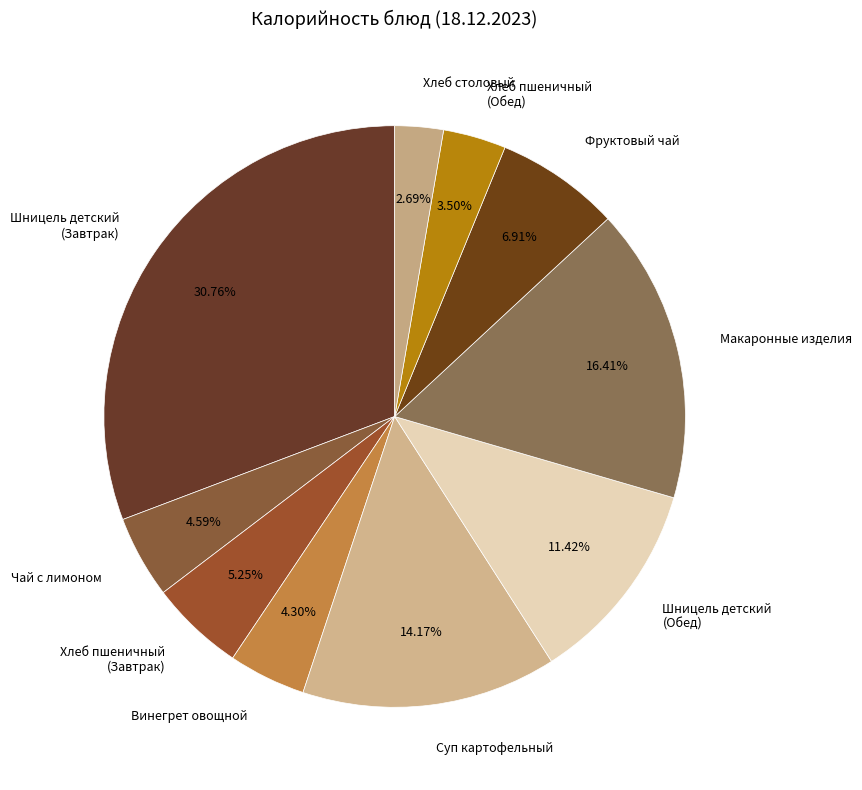

Is there any slice that represents more than half of the pie?

No